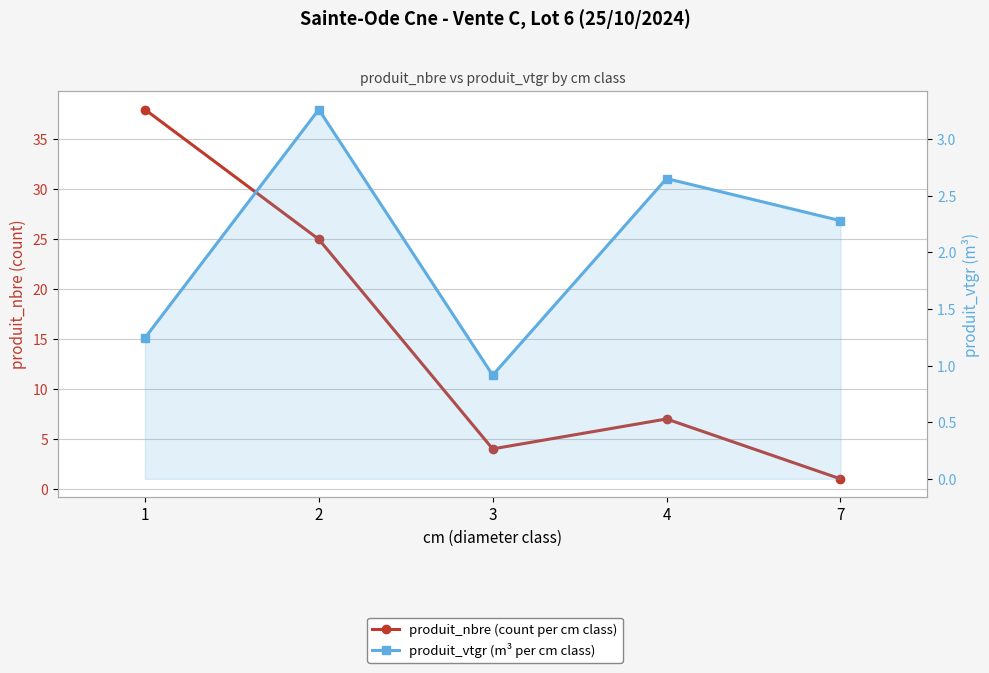

Reading right to left, what are all the values shown in this chart?

produit_nbre (count per cm class): 1.0	7.0	4.0	25.0	38.0
produit_vtgr (m³ per cm class): 2.3	2.7	0.9	3.3	1.2